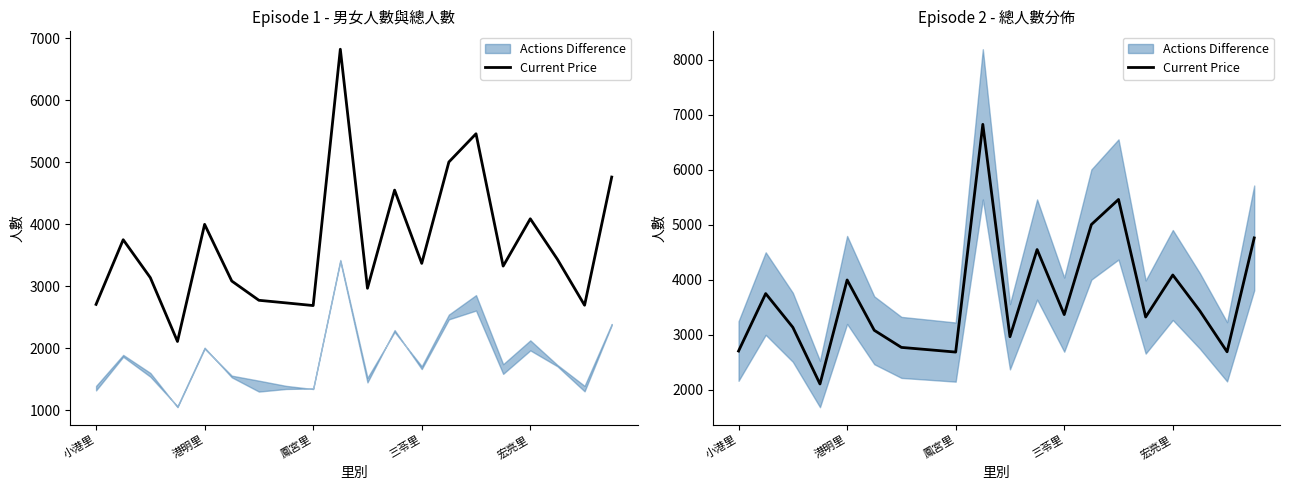

List the labels in order of value, largest first.

9, 14, 13, 19, 11, 16, 宏亮里, 港明里, 17, 12, 15, 鳳宮里, 5, 10, 6, 7, 小港里, 18, 8, 三苓里